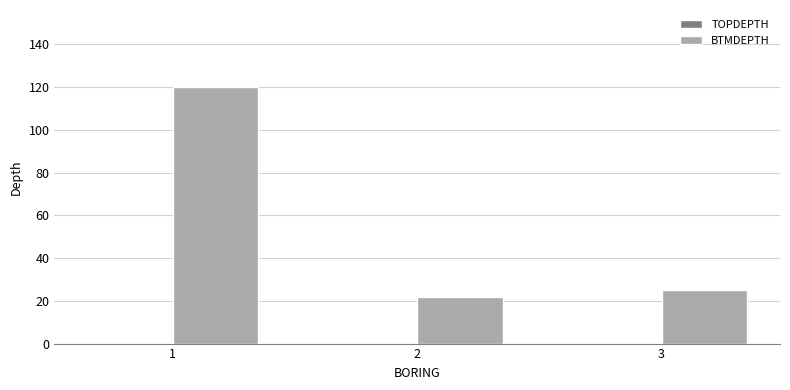

Does the chart contain stacked bars?

No